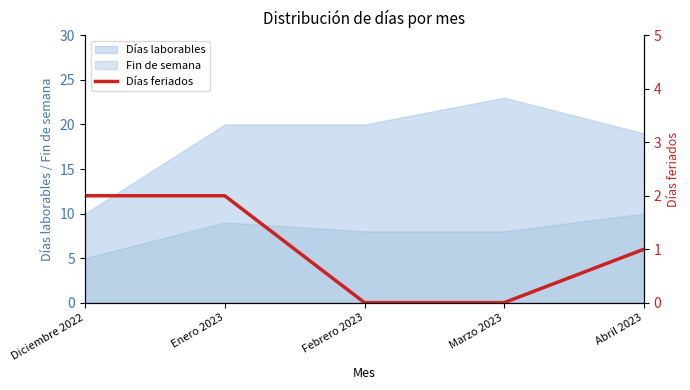

How many data points are less than 1?

2